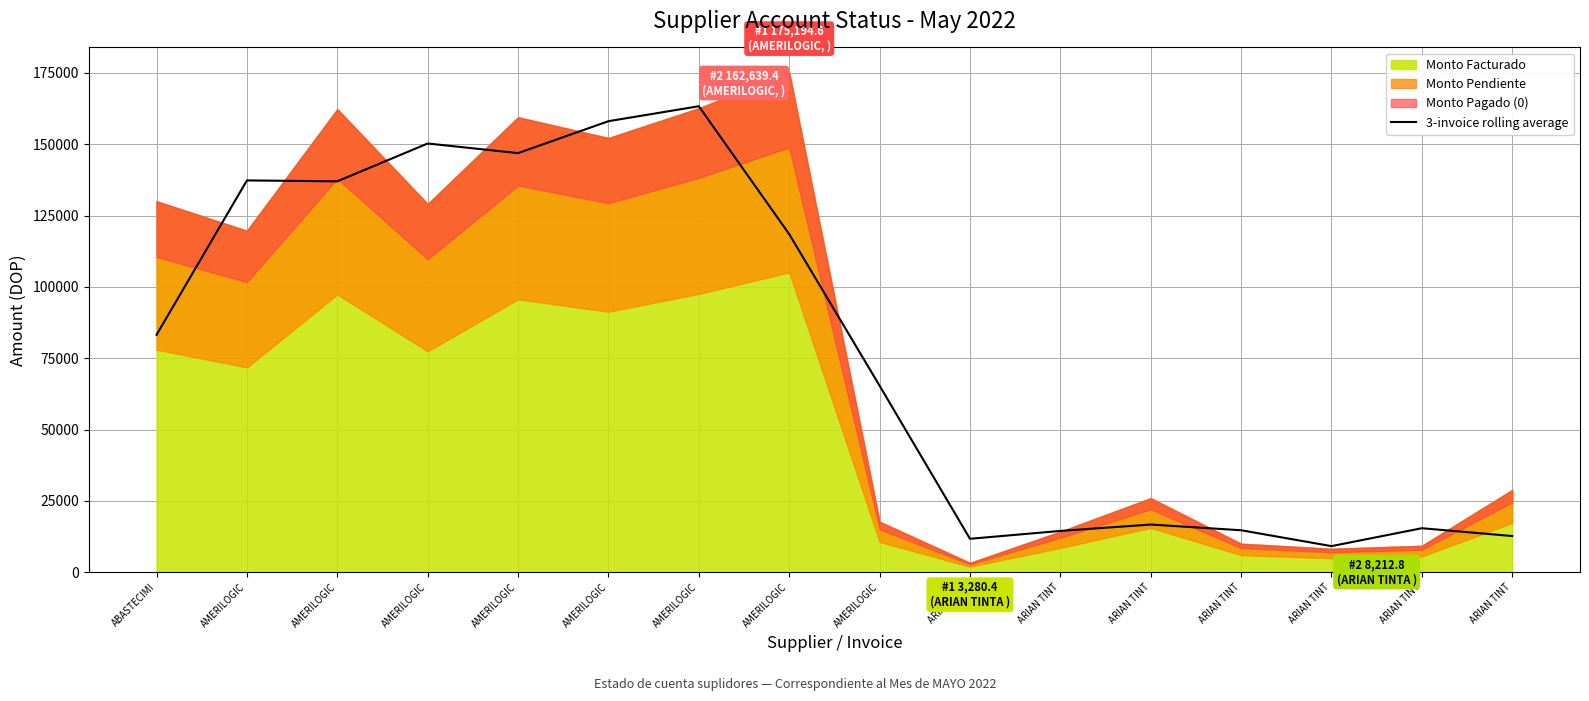

The value at ARIAN TINT is 11731.5. True or false?

True